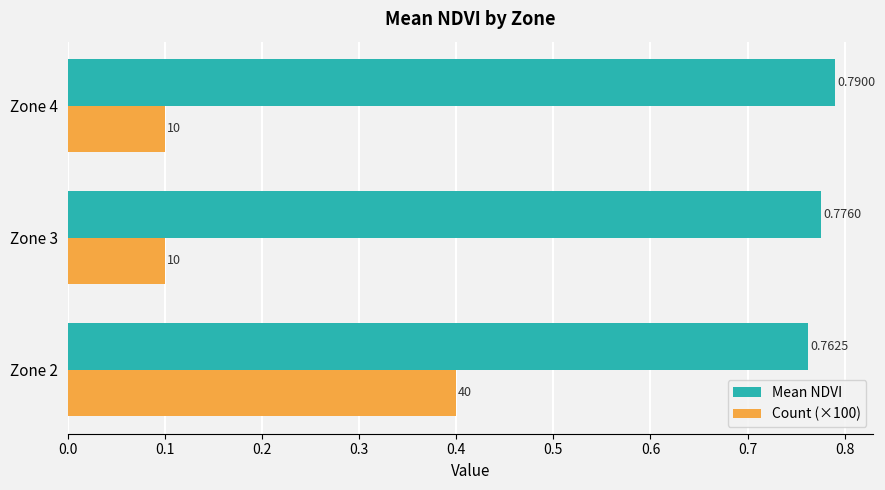

At how many categories does at least one series exceed 0?

3